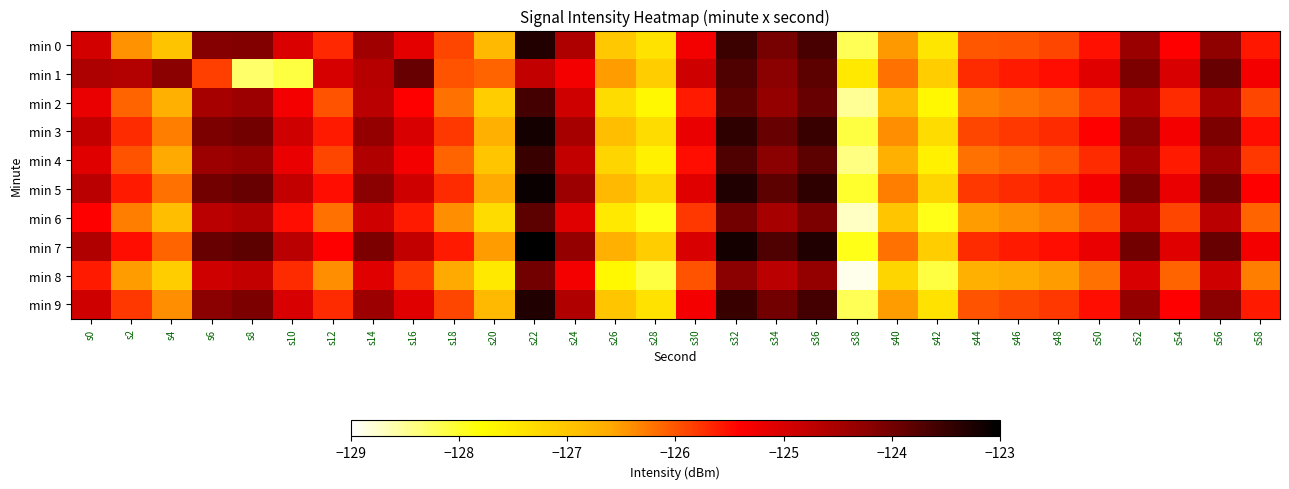

Reading left to right, transcribe all the data shown in this chart.

min 0: s0=-125.0	s2=-126.4	s4=-127.0	s6=-124.2	s8=-124.1	s10=-125.0	s12=-125.7	s14=-124.4	s16=-125.1	s18=-125.9	s20=-126.8	s22=-123.3	s24=-124.6	s26=-127.0	s28=-127.4	s30=-125.3	s32=-123.5	s34=-124.0	s36=-123.6	s38=-128.2	s40=-126.5	s42=-127.4	s44=-126.0	s46=-126.0	s48=-125.9	s50=-125.5	s52=-124.4	s54=-125.4	s56=-124.3	s58=-125.6
min 1: s0=-124.6	s2=-124.6	s4=-124.2	s6=-125.8	s8=-128.3	s10=-128.1	s12=-125.0	s14=-124.7	s16=-123.9	s18=-126.0	s20=-126.1	s22=-124.8	s24=-125.3	s26=-126.5	s28=-127.1	s30=-124.9	s32=-123.7	s34=-124.2	s36=-123.8	s38=-127.5	s40=-126.2	s42=-127.1	s44=-125.7	s46=-125.6	s48=-125.5	s50=-125.1	s52=-124.1	s54=-125.0	s56=-123.9	s58=-125.3
min 2: s0=-125.2	s2=-126.1	s4=-126.7	s6=-124.5	s8=-124.4	s10=-125.3	s12=-126.0	s14=-124.7	s16=-125.4	s18=-126.2	s20=-127.1	s22=-123.6	s24=-124.9	s26=-127.3	s28=-127.7	s30=-125.6	s32=-123.8	s34=-124.3	s36=-123.9	s38=-128.5	s40=-126.8	s42=-127.7	s44=-126.3	s46=-126.2	s48=-126.1	s50=-125.8	s52=-124.6	s54=-125.7	s56=-124.5	s58=-125.9
min 3: s0=-124.8	s2=-125.7	s4=-126.3	s6=-124.1	s8=-124.0	s10=-124.9	s12=-125.6	s14=-124.3	s16=-125.0	s18=-125.8	s20=-126.7	s22=-123.2	s24=-124.5	s26=-126.9	s28=-127.3	s30=-125.2	s32=-123.4	s34=-123.9	s36=-123.5	s38=-128.1	s40=-126.4	s42=-127.3	s44=-125.9	s46=-125.8	s48=-125.7	s50=-125.4	s52=-124.2	s54=-125.3	s56=-124.1	s58=-125.5
min 4: s0=-125.1	s2=-126.0	s4=-126.6	s6=-124.4	s8=-124.3	s10=-125.2	s12=-125.9	s14=-124.6	s16=-125.3	s18=-126.1	s20=-127.0	s22=-123.5	s24=-124.8	s26=-127.2	s28=-127.6	s30=-125.5	s32=-123.7	s34=-124.2	s36=-123.8	s38=-128.4	s40=-126.7	s42=-127.6	s44=-126.2	s46=-126.1	s48=-126.0	s50=-125.7	s52=-124.5	s54=-125.6	s56=-124.4	s58=-125.8
min 5: s0=-124.7	s2=-125.6	s4=-126.2	s6=-124.0	s8=-123.9	s10=-124.8	s12=-125.5	s14=-124.2	s16=-124.9	s18=-125.7	s20=-126.6	s22=-123.1	s24=-124.4	s26=-126.8	s28=-127.2	s30=-125.1	s32=-123.3	s34=-123.8	s36=-123.4	s38=-128.0	s40=-126.3	s42=-127.2	s44=-125.8	s46=-125.7	s48=-125.6	s50=-125.3	s52=-124.1	s54=-125.2	s56=-124.0	s58=-125.4
min 6: s0=-125.4	s2=-126.3	s4=-126.9	s6=-124.7	s8=-124.6	s10=-125.5	s12=-126.2	s14=-124.9	s16=-125.6	s18=-126.4	s20=-127.3	s22=-123.8	s24=-125.1	s26=-127.5	s28=-127.9	s30=-125.8	s32=-124.0	s34=-124.5	s36=-124.1	s38=-128.7	s40=-127.0	s42=-127.9	s44=-126.5	s46=-126.4	s48=-126.3	s50=-126.0	s52=-124.8	s54=-125.9	s56=-124.7	s58=-126.1
min 7: s0=-124.6	s2=-125.5	s4=-126.1	s6=-123.9	s8=-123.8	s10=-124.7	s12=-125.4	s14=-124.1	s16=-124.8	s18=-125.6	s20=-126.5	s22=-123.0	s24=-124.3	s26=-126.7	s28=-127.1	s30=-125.0	s32=-123.2	s34=-123.7	s36=-123.3	s38=-127.9	s40=-126.2	s42=-127.1	s44=-125.7	s46=-125.6	s48=-125.5	s50=-125.2	s52=-124.0	s54=-125.1	s56=-123.9	s58=-125.3
min 8: s0=-125.6	s2=-126.5	s4=-127.1	s6=-124.9	s8=-124.8	s10=-125.7	s12=-126.4	s14=-125.1	s16=-125.8	s18=-126.6	s20=-127.5	s22=-124.0	s24=-125.3	s26=-127.7	s28=-128.1	s30=-126.0	s32=-124.2	s34=-124.7	s36=-124.3	s38=-128.9	s40=-127.2	s42=-128.1	s44=-126.7	s46=-126.6	s48=-126.5	s50=-126.2	s52=-125.0	s54=-126.1	s56=-124.9	s58=-126.3
min 9: s0=-124.9	s2=-125.8	s4=-126.4	s6=-124.2	s8=-124.1	s10=-125.0	s12=-125.7	s14=-124.4	s16=-125.1	s18=-125.9	s20=-126.8	s22=-123.3	s24=-124.6	s26=-127.0	s28=-127.4	s30=-125.3	s32=-123.5	s34=-124.0	s36=-123.6	s38=-128.2	s40=-126.5	s42=-127.4	s44=-126.0	s46=-125.9	s48=-125.8	s50=-125.5	s52=-124.3	s54=-125.4	s56=-124.2	s58=-125.6